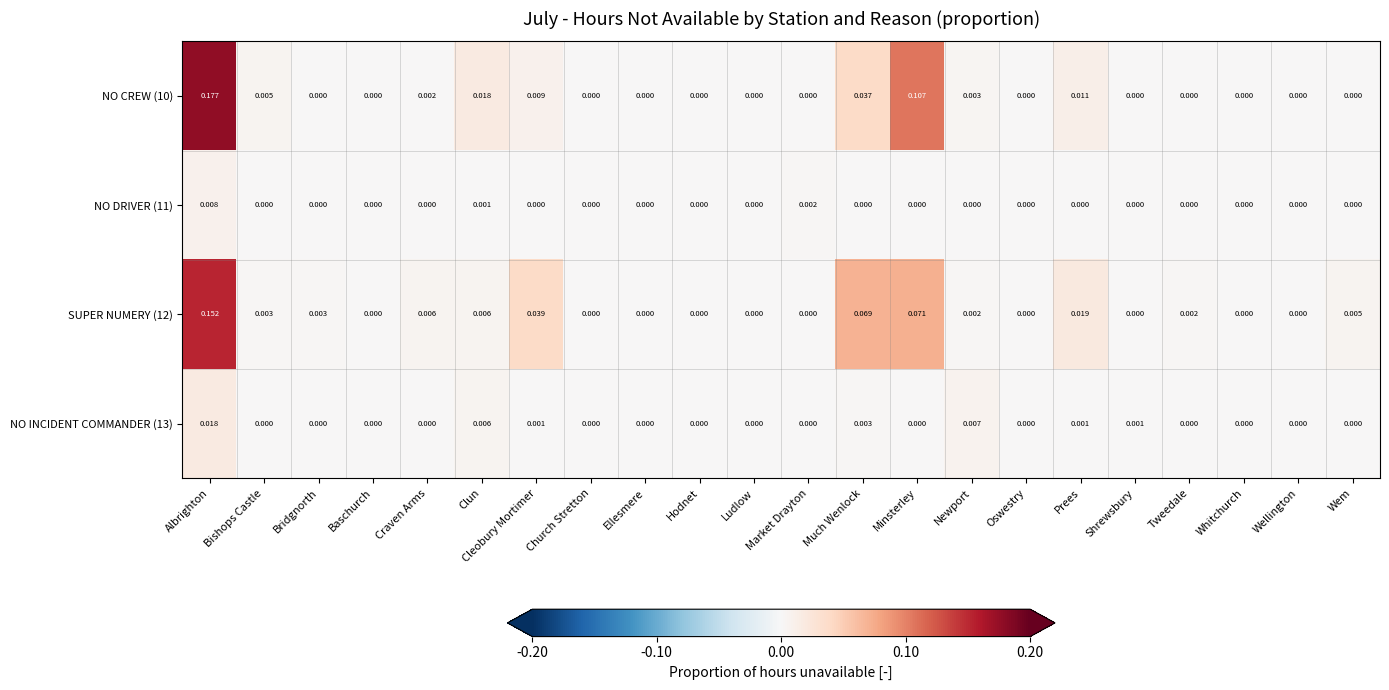

Is the value of SUPER NUMERY (12) at Cleobury Mortimer greater than the value of NO INCIDENT COMMANDER (13) at Cleobury Mortimer?

Yes